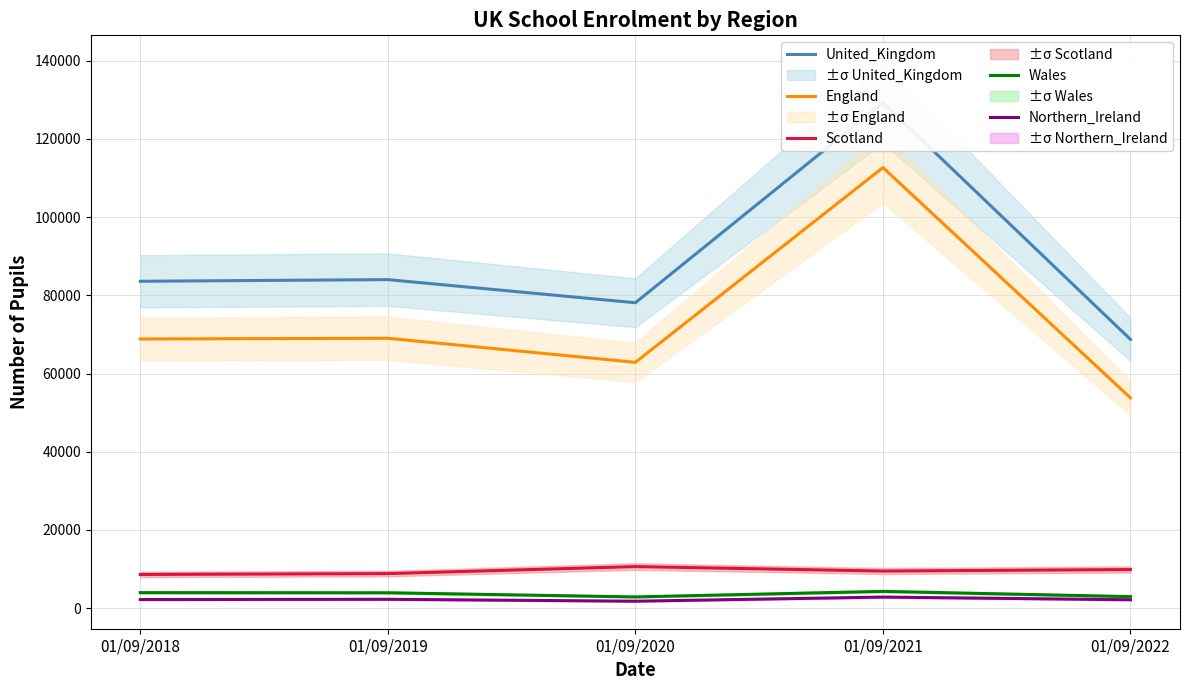

Reading left to right, list all the values displayed in this chart.

United_Kingdom: 01/09/2018=83601.7	01/09/2019=84025.3	01/09/2020=78108.0	01/09/2021=129270.3	01/09/2022=68728.0
England: 01/09/2018=68839.0	01/09/2019=69020.0	01/09/2020=62864.0	01/09/2021=112689.0	01/09/2022=53772.0
Scotland: 01/09/2018=8601.0	01/09/2019=8826.0	01/09/2020=10619.0	01/09/2021=9477.0	01/09/2022=9862.0
Wales: 01/09/2018=3959.0	01/09/2019=3923.0	01/09/2020=2859.0	01/09/2021=4281.0	01/09/2022=2935.0
Northern_Ireland: 01/09/2018=2187.7	01/09/2019=2256.3	01/09/2020=1766.0	01/09/2021=2821.3	01/09/2022=2134.0